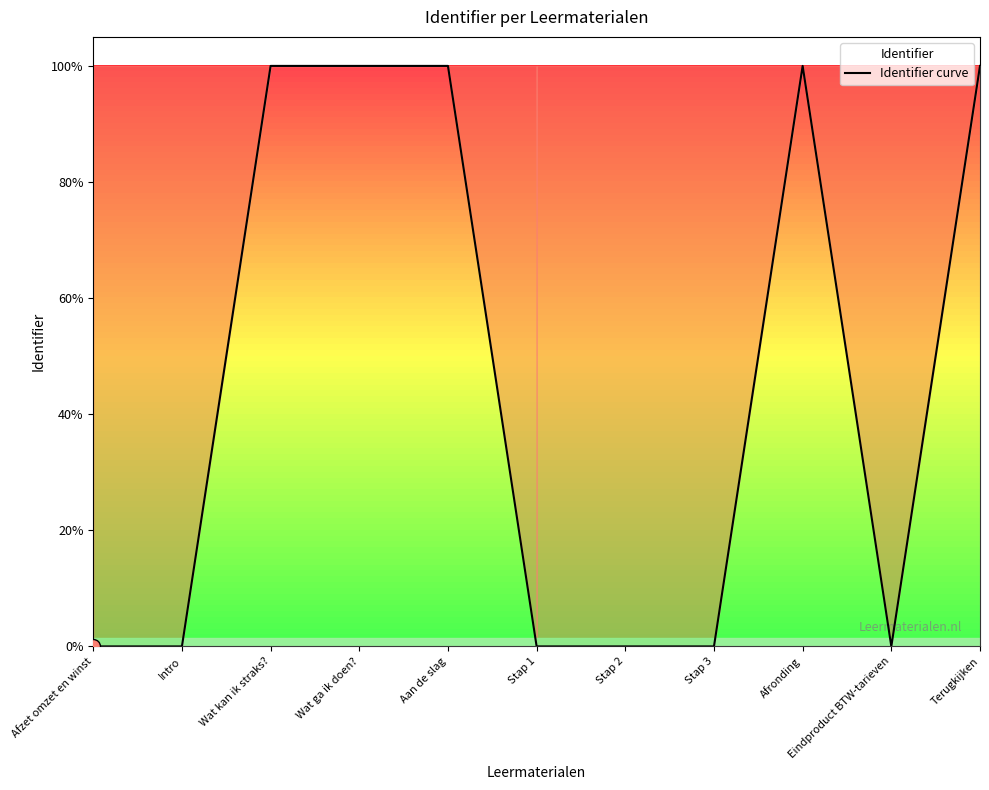

True or false: the data has more than 1 interior local peaks.

True